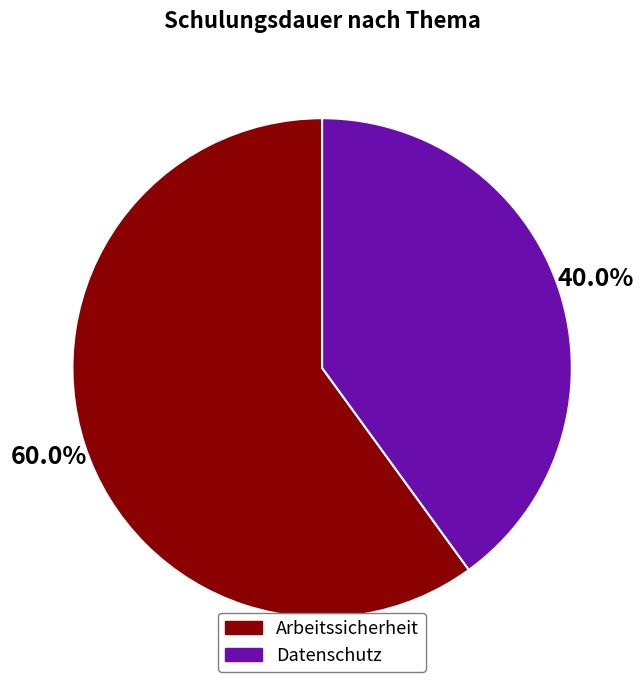

How many segments does this pie chart have?

2